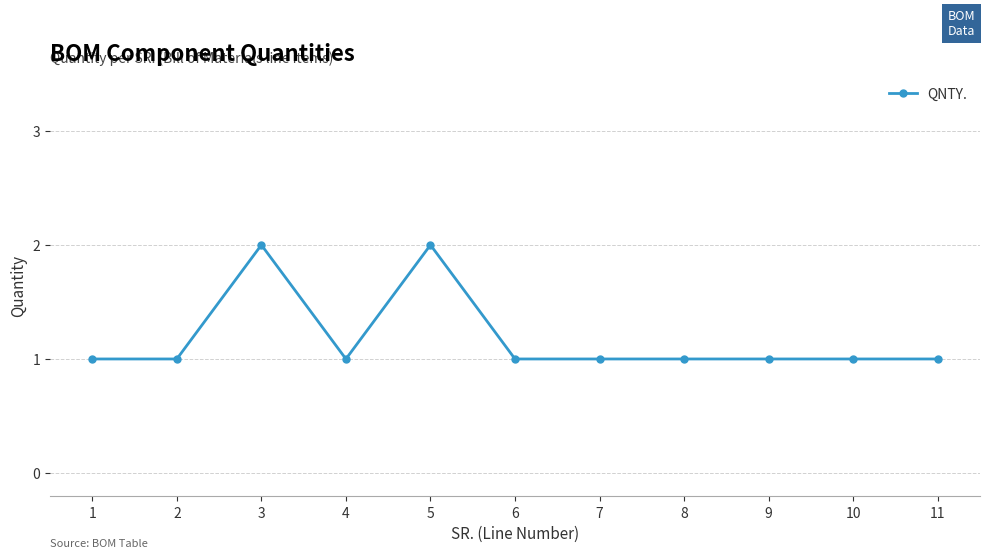

True or false: there are more than 0 points higher than both neighbors.

True